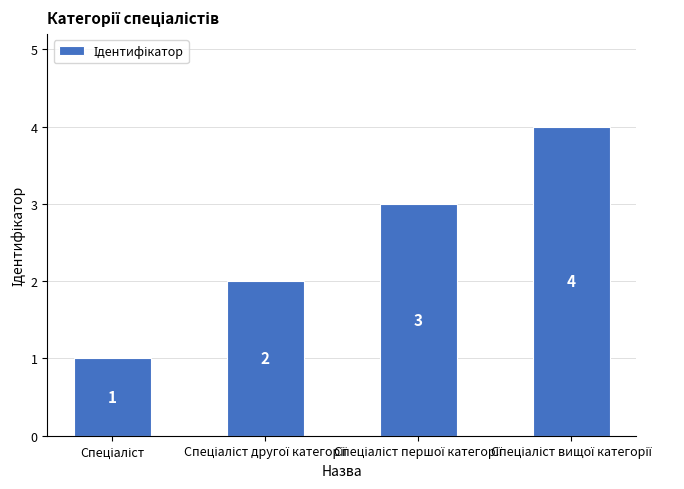

How many values are between 2 and 4?

3